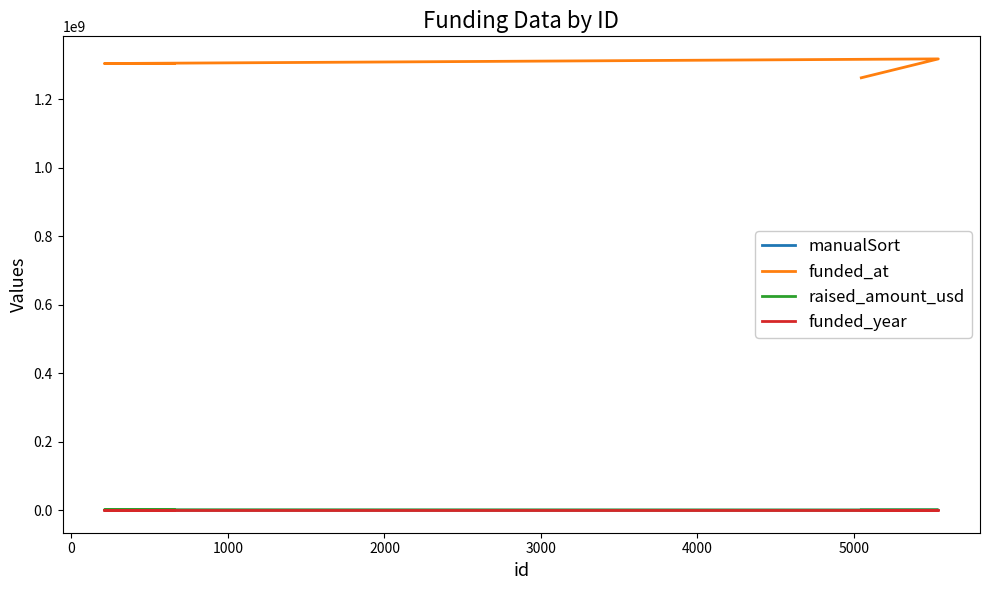

What is the difference between the second highest and second lowest values in the manualSort series?

4390